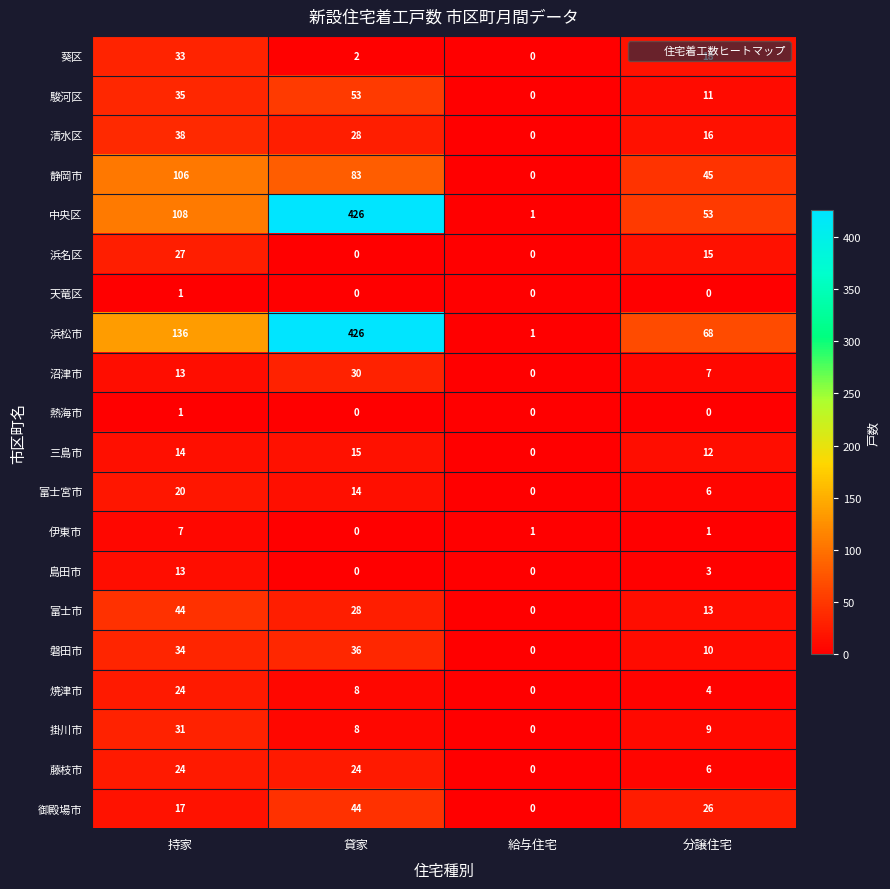

At how many categories does at least one series exceed 203?

1